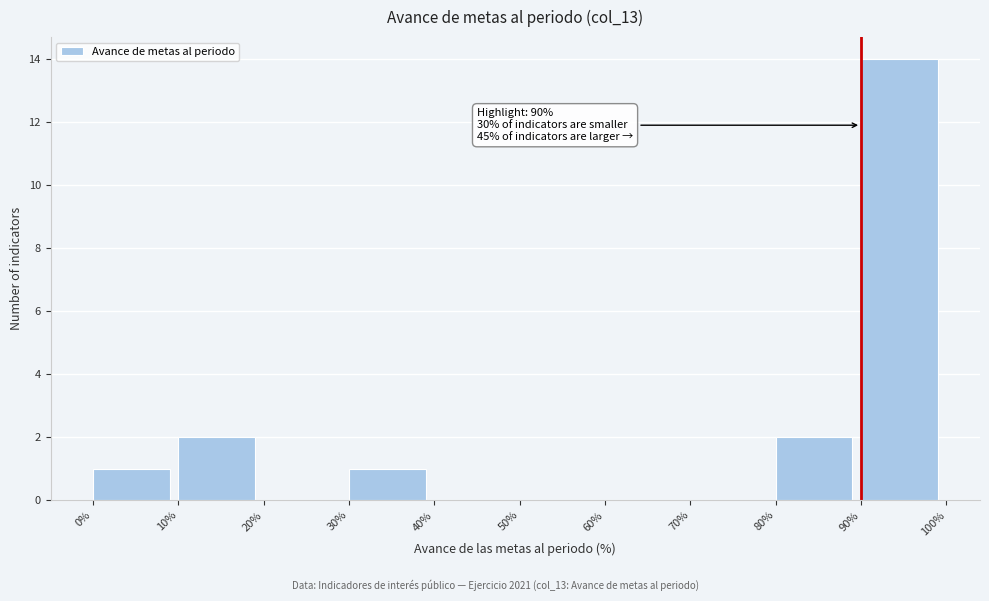

Over which range of the x-axis is the bar tallest?

90% to 100%